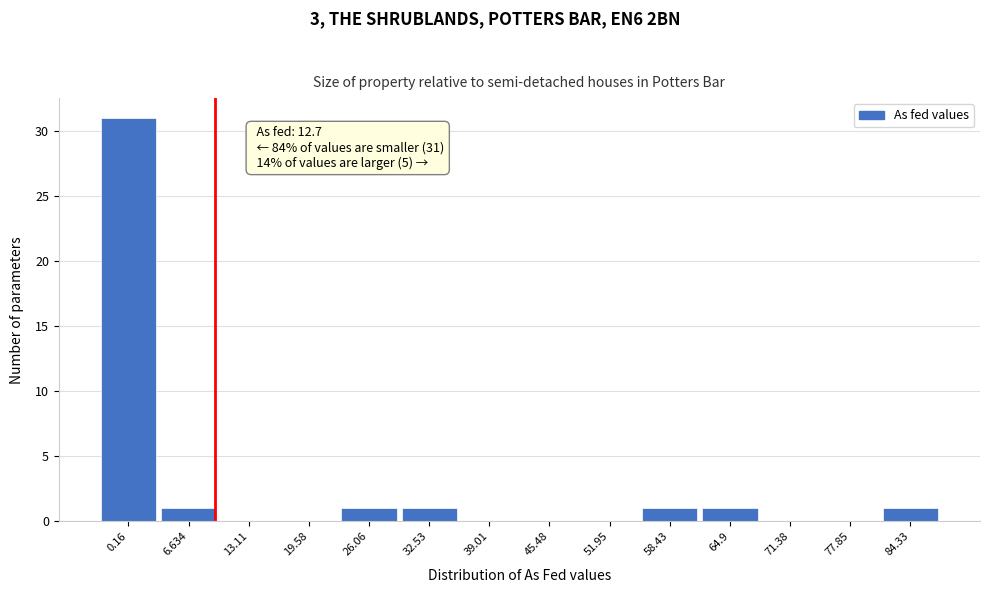

Reading left to right, list all the values displayed in this chart.

0.16=31	6.634=1	13.11=0	19.58=0	26.06=1	32.53=1	39.01=0	45.48=0	51.95=0	58.43=1	64.9=1	71.38=0	77.85=0	84.33=1